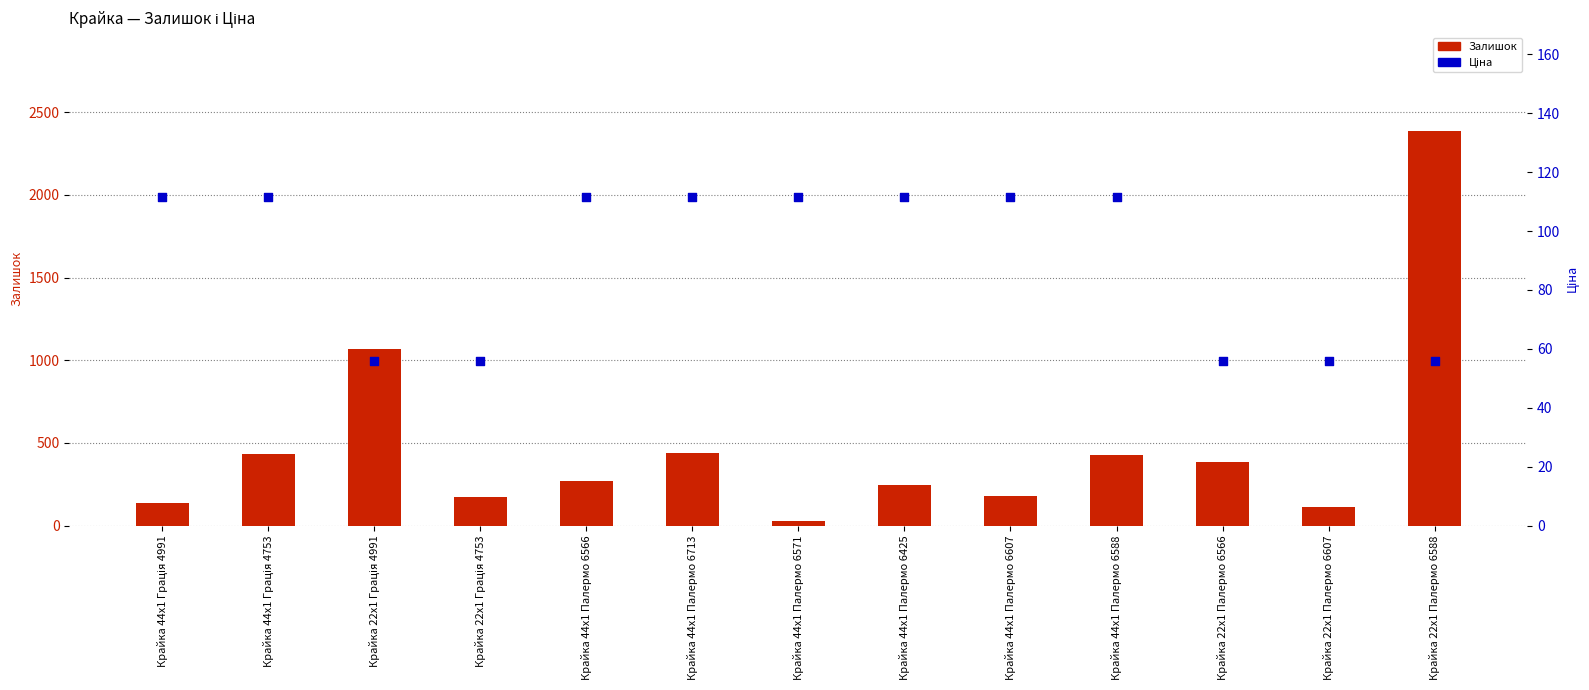

Which series has the largest total across all categories?

Залишок